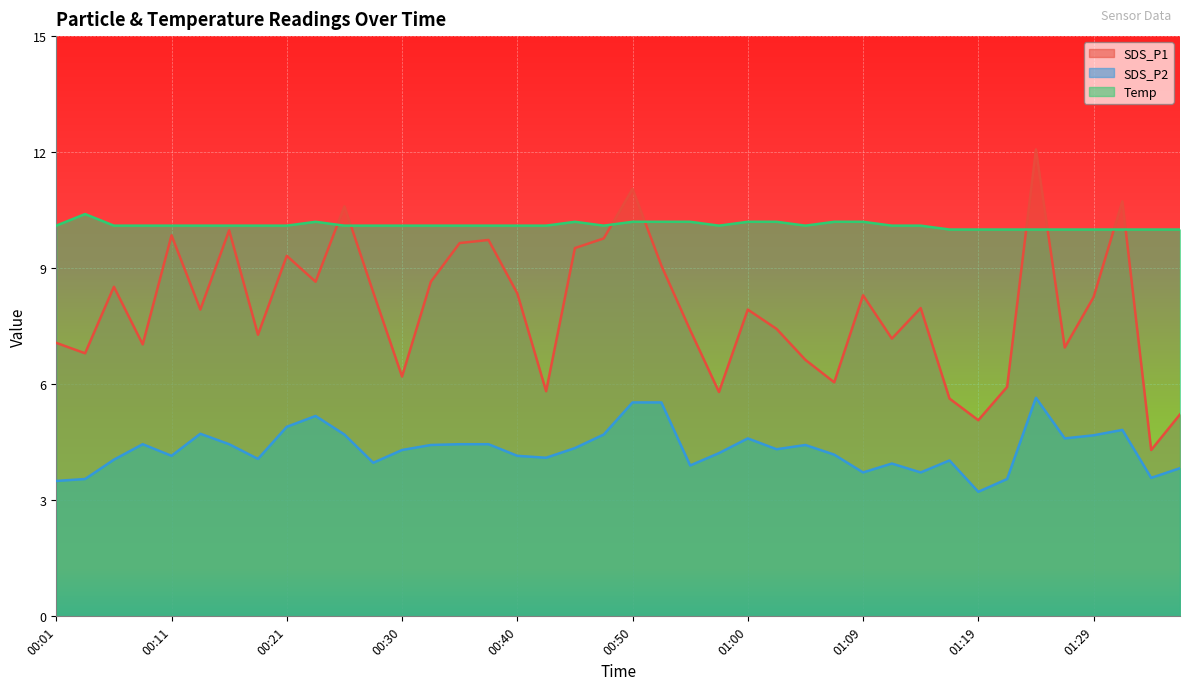

Is it true that SDS_P2 equals 4.5 at 00:16?

True